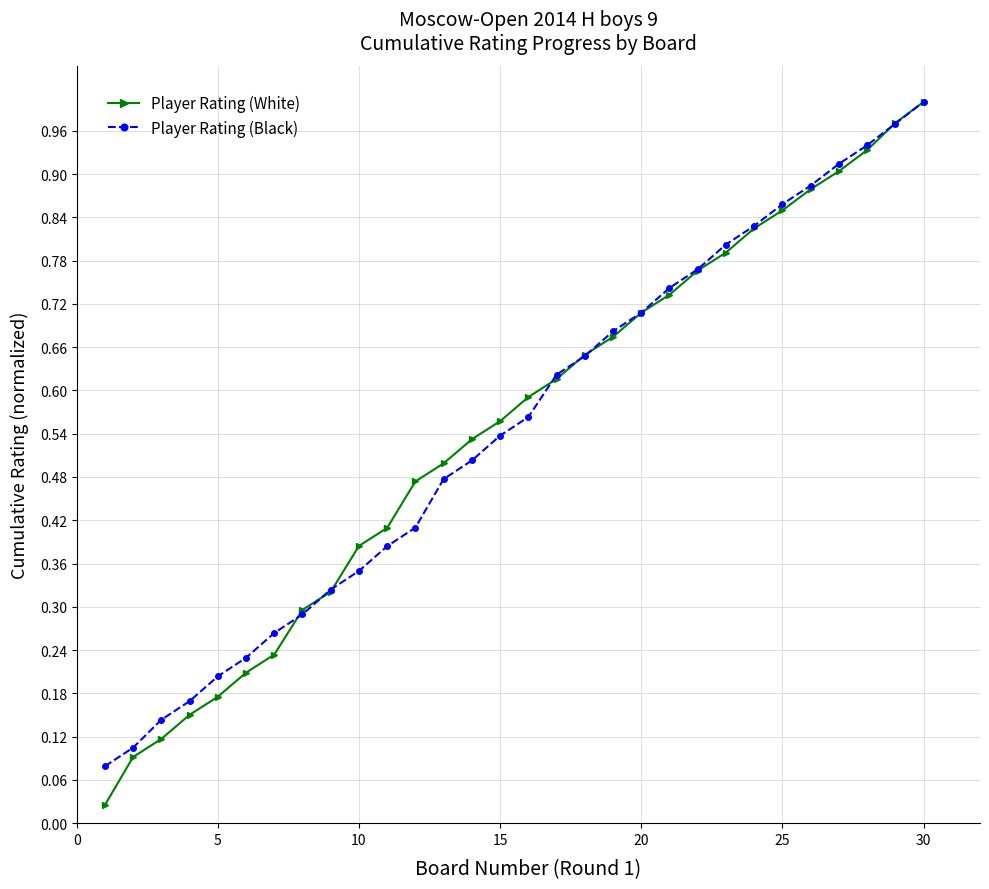

At how many categories does at least one series exceed 0?

30